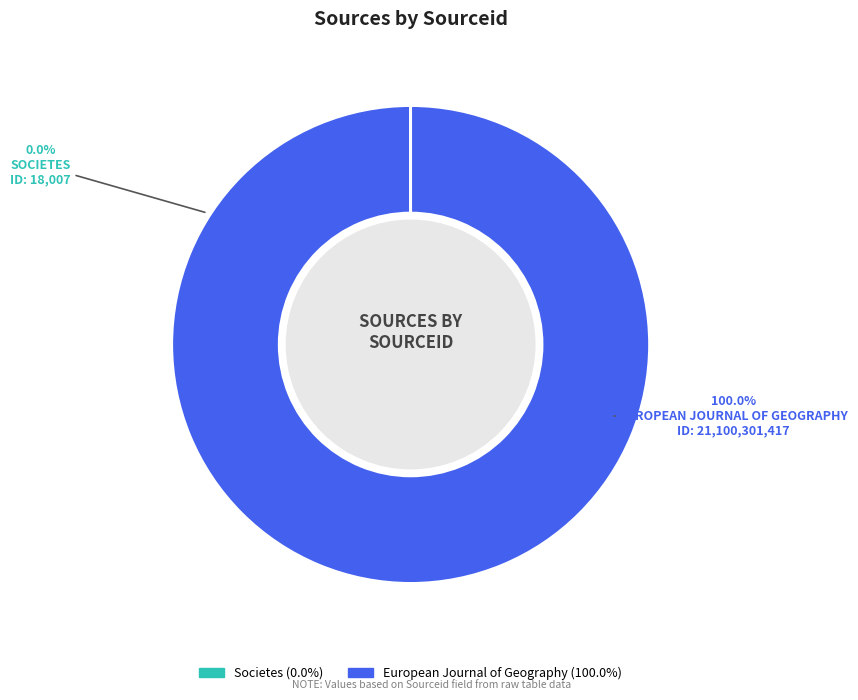

Rank the categories by value from highest to lowest.

European Journal of Geography, Societes